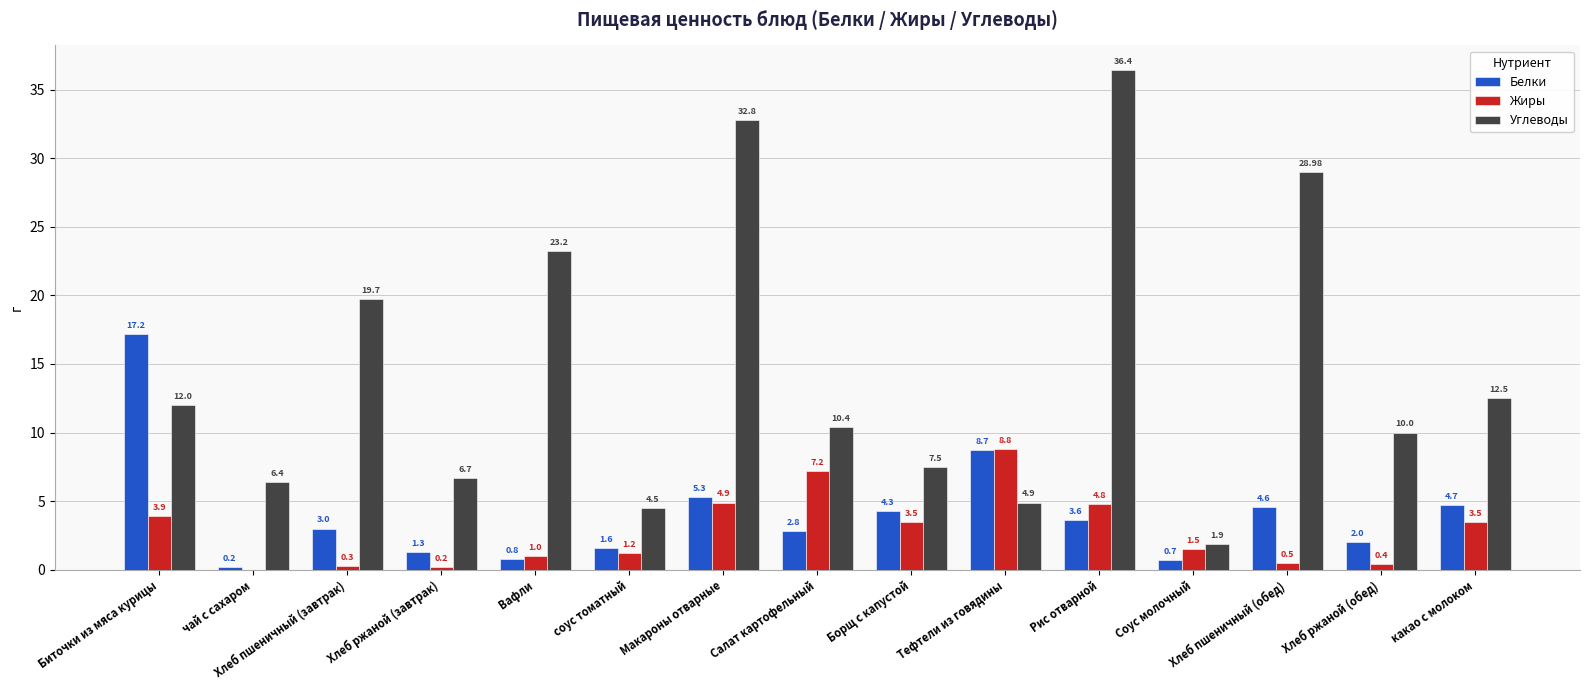

Which series changed the most between Хлеб пшеничный (завтрак) and Макароны отварные?

Углеводы